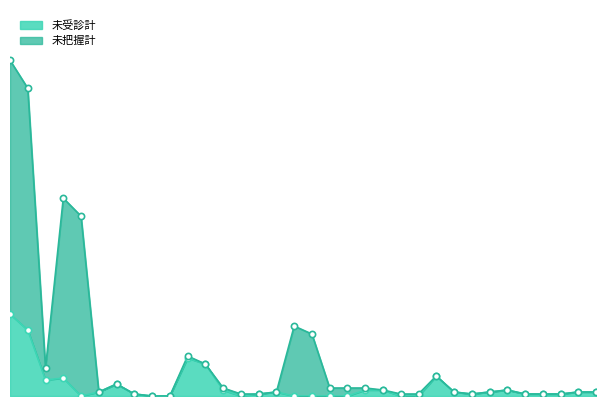

What is the total value across all series at 白 石 町?

2